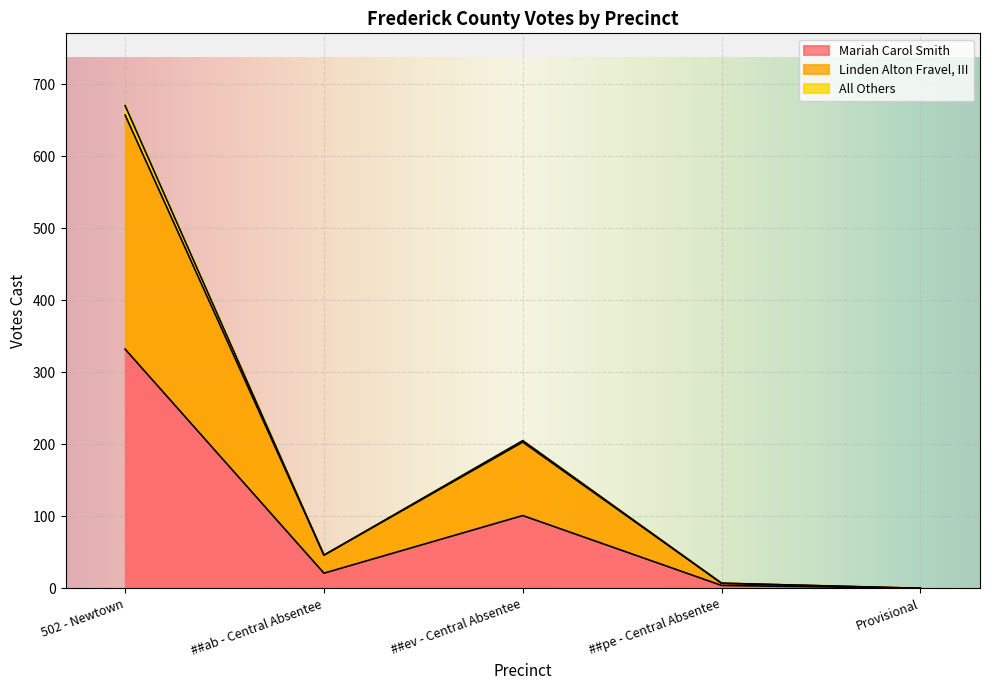

What is the average value of the Mariah Carol Smith series?

92